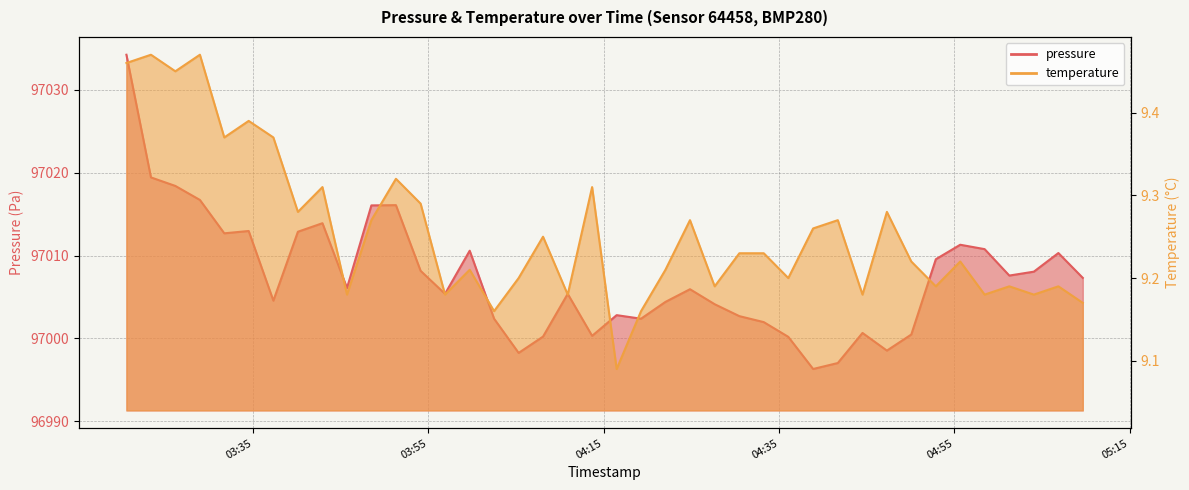

Reading left to right, list all the values displayed in this chart.

pressure: 2023-04-23T03:20:32=97034.2	2023-04-23T03:23:20=97019.4	2023-04-23T03:26:07=97018.4	2023-04-23T03:28:55=97016.7	2023-04-23T03:31:42=97012.7	2023-04-23T03:34:29=97013.0	2023-04-23T03:37:18=97004.6	2023-04-23T03:40:06=97012.9	2023-04-23T03:42:54=97013.9	2023-04-23T03:45:42=97006.1	2023-04-23T03:48:29=97016.1	2023-04-23T03:51:17=97016.1	2023-04-23T03:54:06=97008.2	2023-04-23T03:56:53=97005.4	2023-04-23T03:59:42=97010.6	2023-04-23T04:02:29=97002.4	2023-04-23T04:05:17=96998.2	2023-04-23T04:08:04=97000.2	2023-04-23T04:10:53=97005.4	2023-04-23T04:13:40=97000.3	2023-04-23T04:16:28=97002.8	2023-04-23T04:19:15=97002.4	2023-04-23T04:22:02=97004.4	2023-04-23T04:24:50=97005.9	2023-04-23T04:27:39=97004.1	2023-04-23T04:30:28=97002.7	2023-04-23T04:33:15=97002.0	2023-04-23T04:36:03=97000.2	2023-04-23T04:38:53=96996.3	2023-04-23T04:41:42=96997.0	2023-04-23T04:44:31=97000.7	2023-04-23T04:47:18=96998.5	2023-04-23T04:50:05=97000.5	2023-04-23T04:52:53=97009.6	2023-04-23T04:55:40=97011.3	2023-04-23T04:58:27=97010.8	2023-04-23T05:01:16=97007.6	2023-04-23T05:04:04=97008.1	2023-04-23T05:06:52=97010.3	2023-04-23T05:09:39=97007.3
temperature: 2023-04-23T03:20:32=9.5	2023-04-23T03:23:20=9.5	2023-04-23T03:26:07=9.4	2023-04-23T03:28:55=9.5	2023-04-23T03:31:42=9.4	2023-04-23T03:34:29=9.4	2023-04-23T03:37:18=9.4	2023-04-23T03:40:06=9.3	2023-04-23T03:42:54=9.3	2023-04-23T03:45:42=9.2	2023-04-23T03:48:29=9.3	2023-04-23T03:51:17=9.3	2023-04-23T03:54:06=9.3	2023-04-23T03:56:53=9.2	2023-04-23T03:59:42=9.2	2023-04-23T04:02:29=9.2	2023-04-23T04:05:17=9.2	2023-04-23T04:08:04=9.2	2023-04-23T04:10:53=9.2	2023-04-23T04:13:40=9.3	2023-04-23T04:16:28=9.1	2023-04-23T04:19:15=9.2	2023-04-23T04:22:02=9.2	2023-04-23T04:24:50=9.3	2023-04-23T04:27:39=9.2	2023-04-23T04:30:28=9.2	2023-04-23T04:33:15=9.2	2023-04-23T04:36:03=9.2	2023-04-23T04:38:53=9.3	2023-04-23T04:41:42=9.3	2023-04-23T04:44:31=9.2	2023-04-23T04:47:18=9.3	2023-04-23T04:50:05=9.2	2023-04-23T04:52:53=9.2	2023-04-23T04:55:40=9.2	2023-04-23T04:58:27=9.2	2023-04-23T05:01:16=9.2	2023-04-23T05:04:04=9.2	2023-04-23T05:06:52=9.2	2023-04-23T05:09:39=9.2